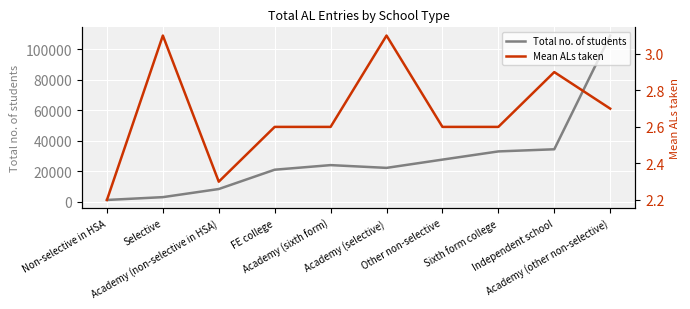

Where is the first local maximum for Mean ALs taken?

Selective